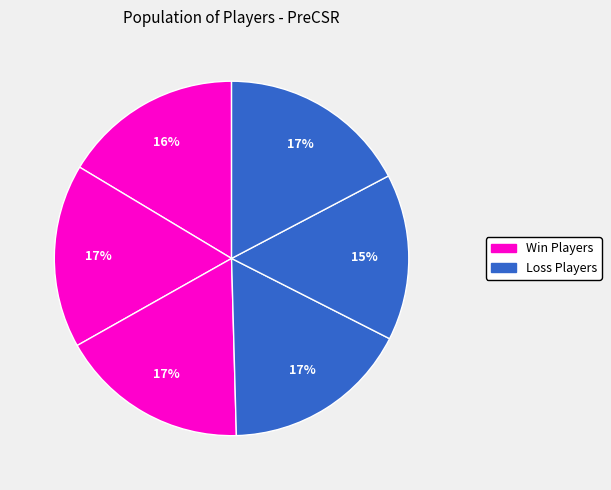

Count the number of slices in the pie.

6